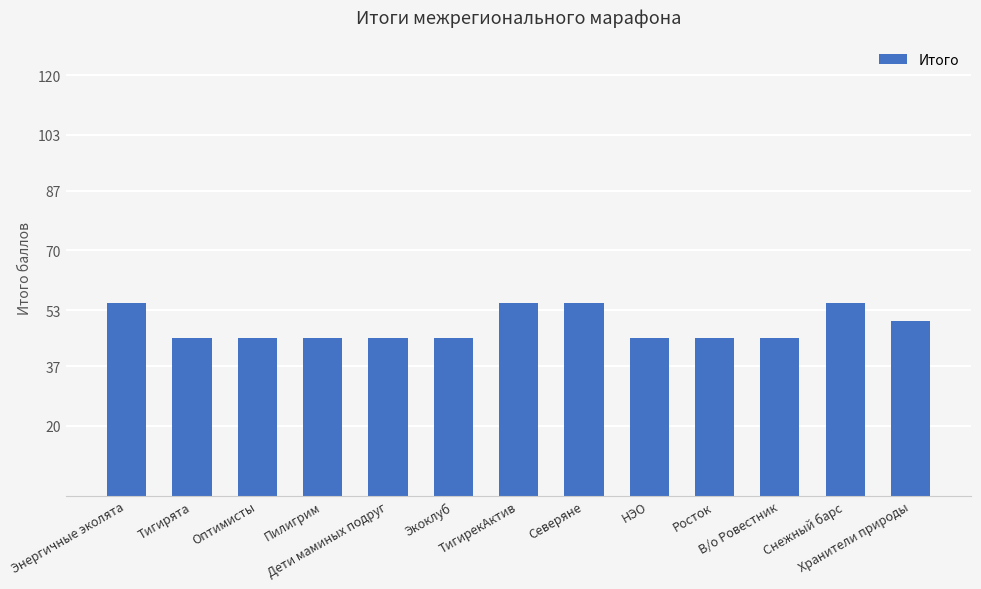

Between Энергичные эколята and Оптимисты, which is larger?

Энергичные эколята